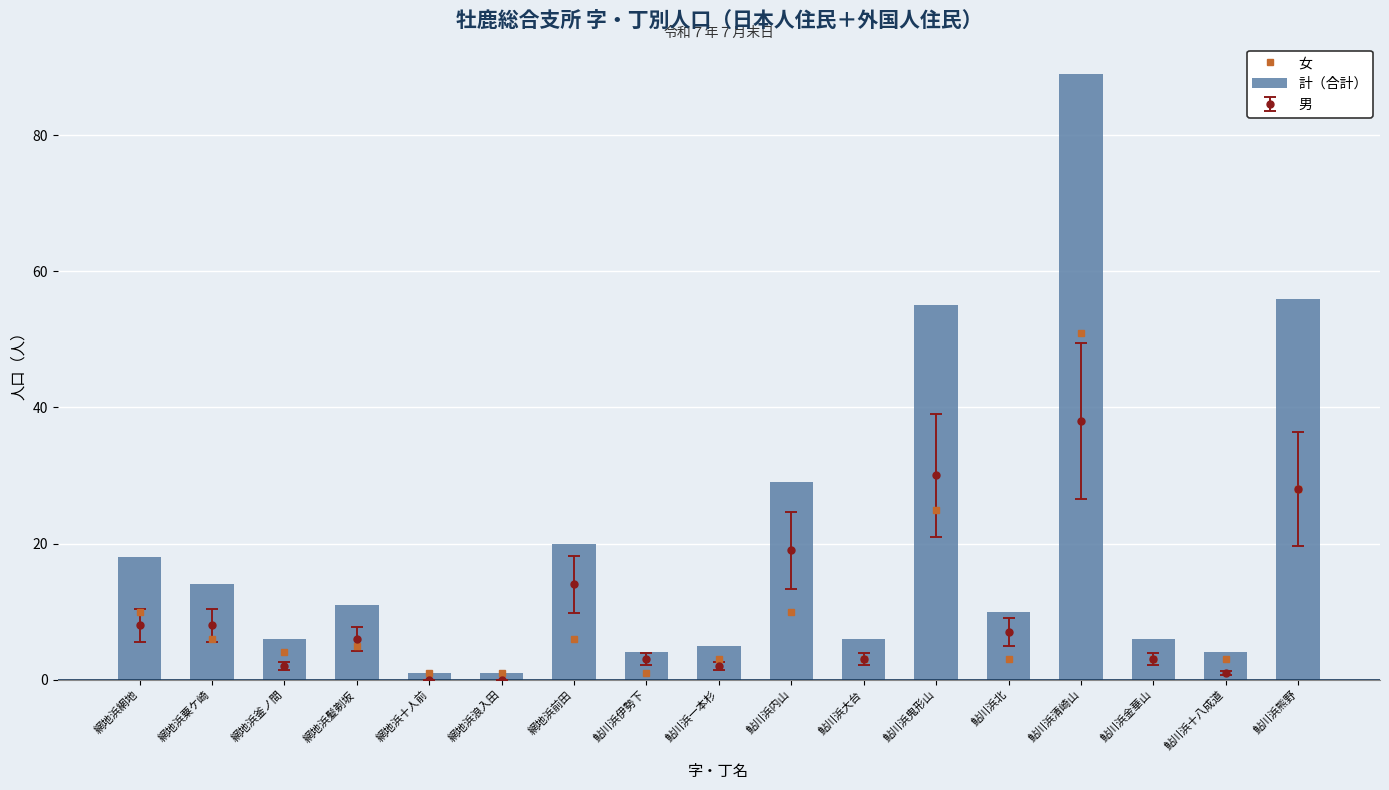

Where is 計（合計） nearest to the value 45?

鮎川浜鬼形山